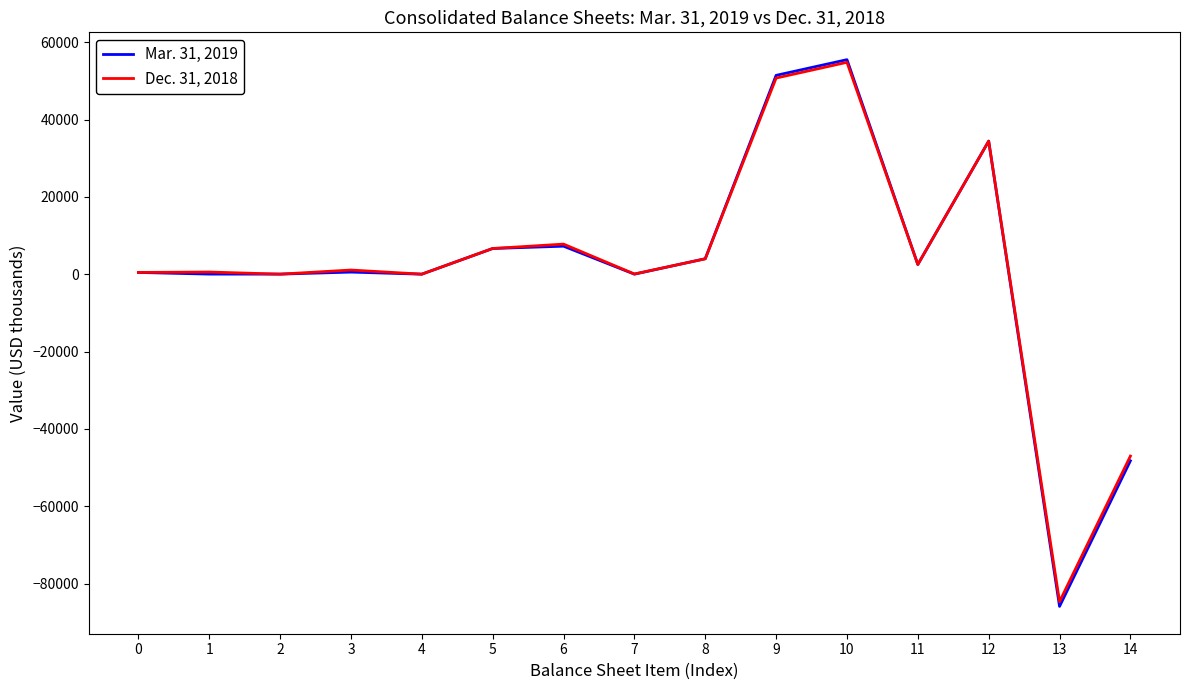

What is the smallest value displayed?

-85903